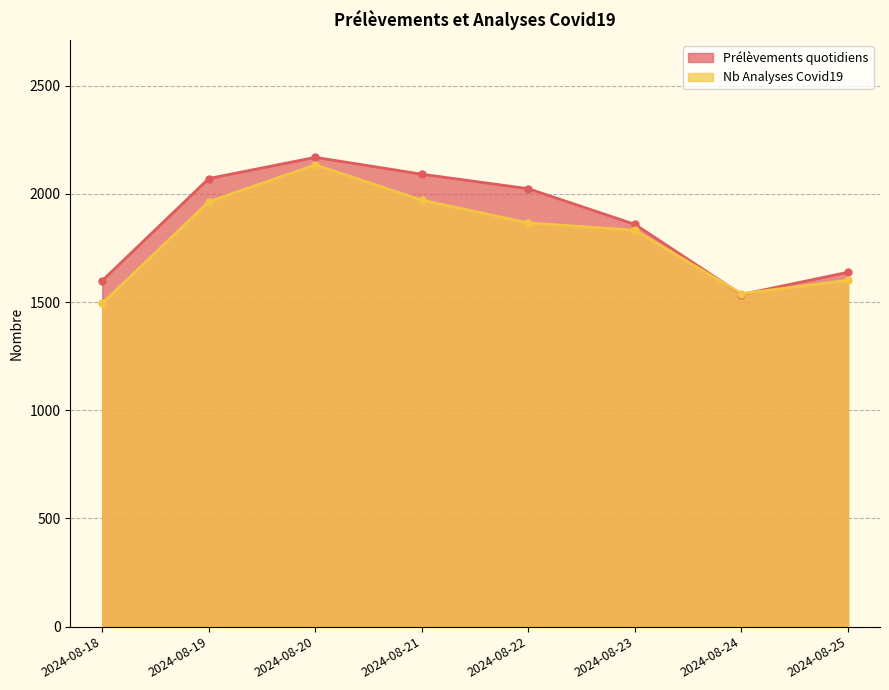

At which category does the chart reach its peak across all series?

2024-08-20